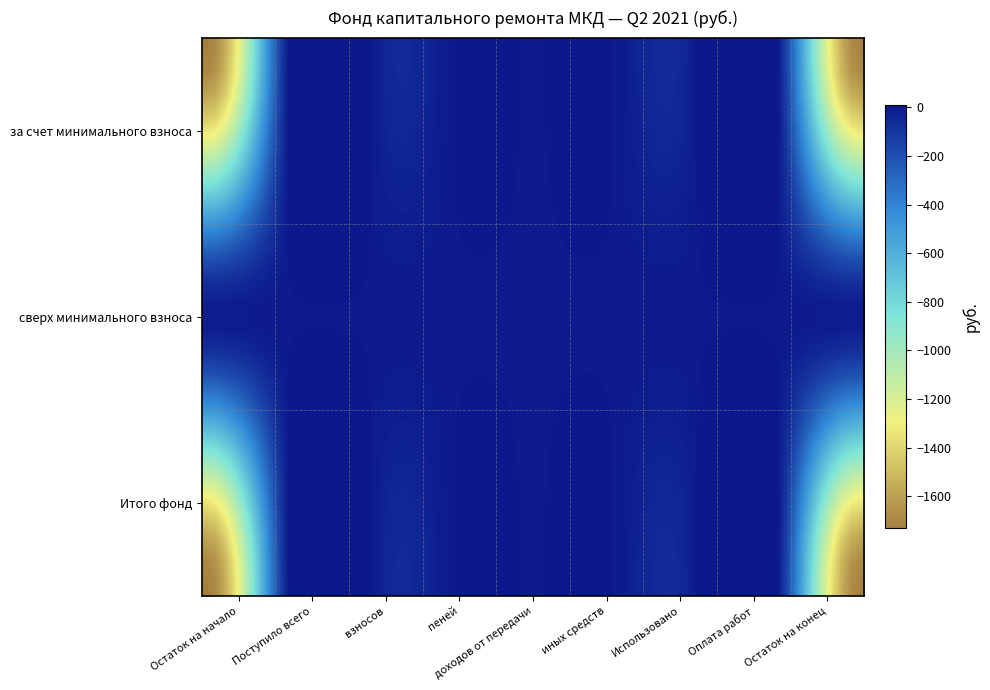

List the series in order of their peak value, lowest first.

сверх минимального взноса, за счет минимального взноса, Итого фонд